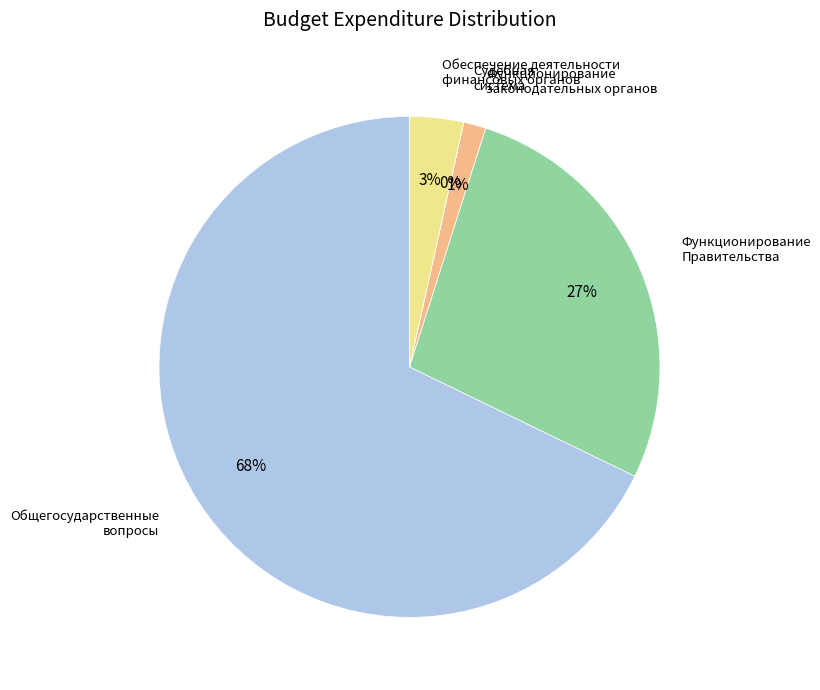

To the nearest percent, what is the average slice percentage?

20%